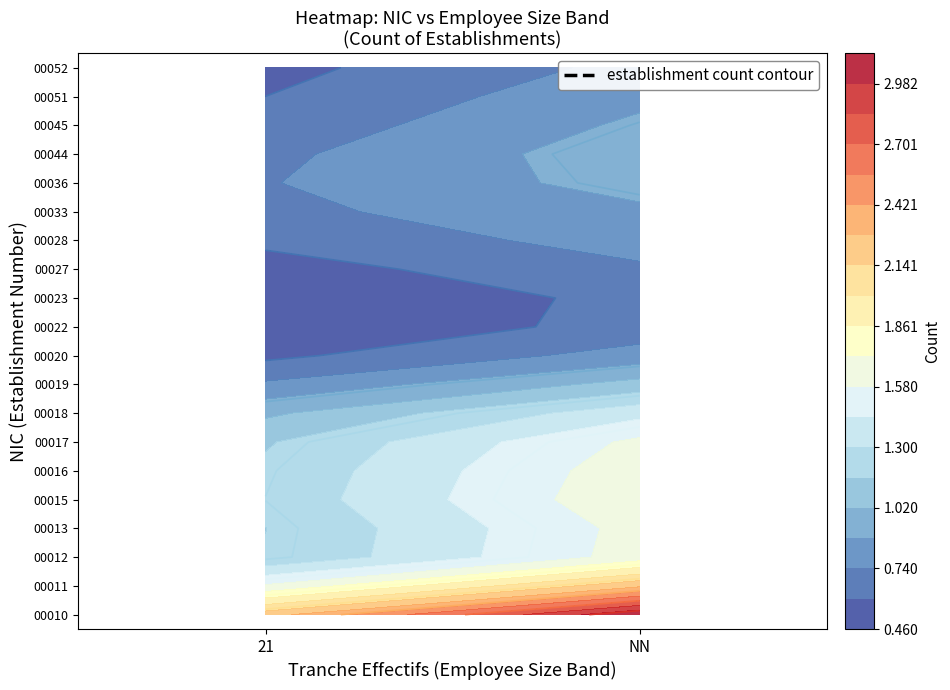

Which series has the largest range (max minus min)?

00010